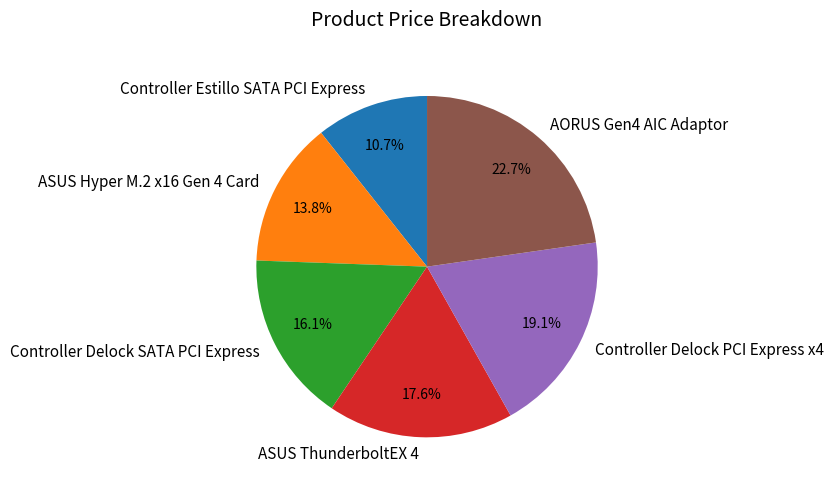

To the nearest percent, what portion does ASUS Hyper M.2 x16 Gen 4 Card represent?

14%